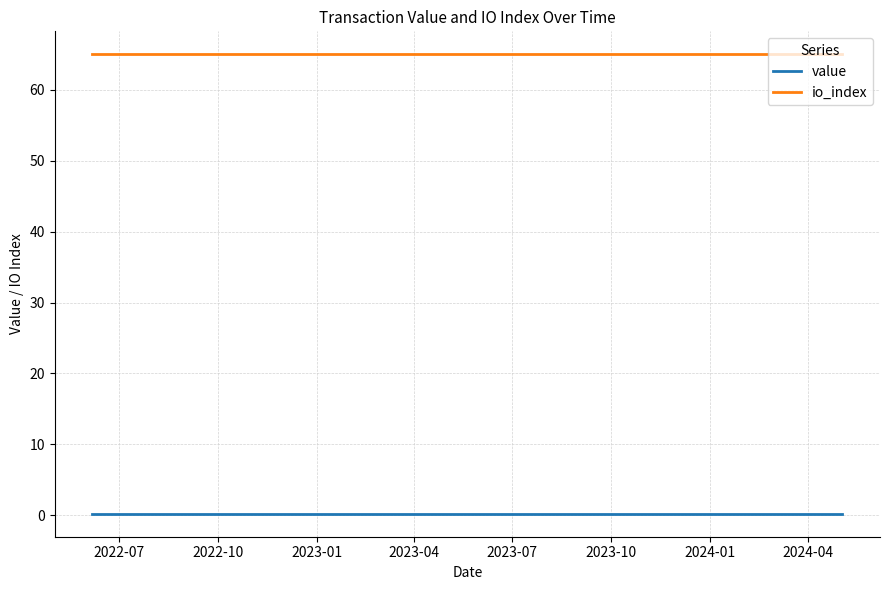

What is the lowest value of the value series?

0.2